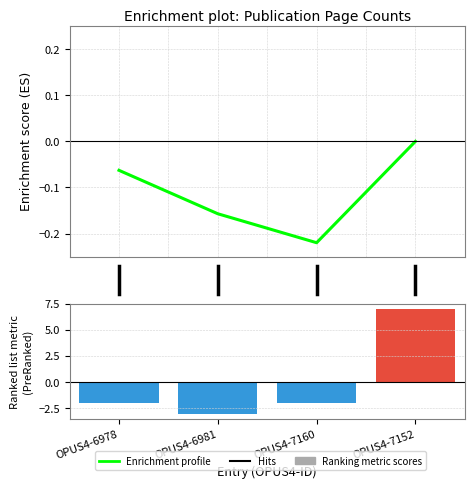

The value of Ranking metric scores at OPUS4-7152 is 7.0. True or false?

True